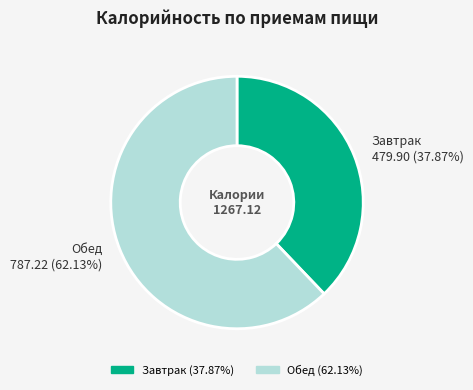

Is it true that Обед is 54% of the pie?

False